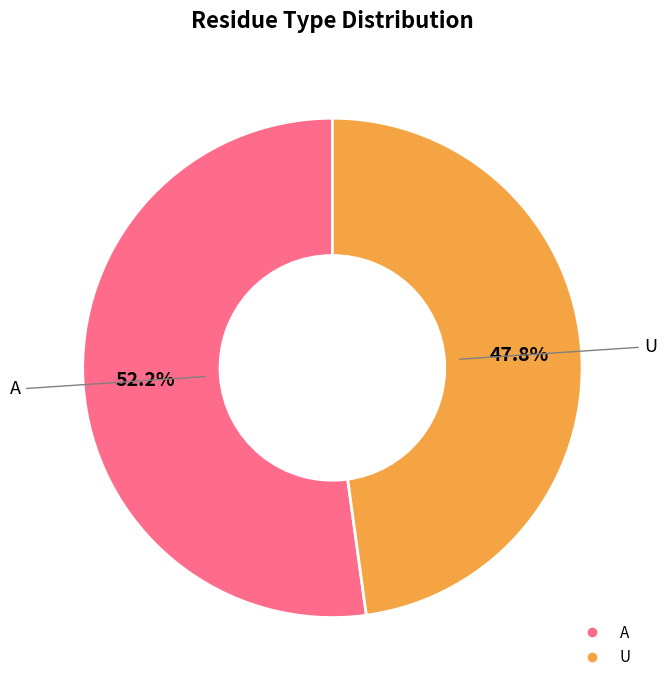

Is it true that U is 59% of the pie?

False